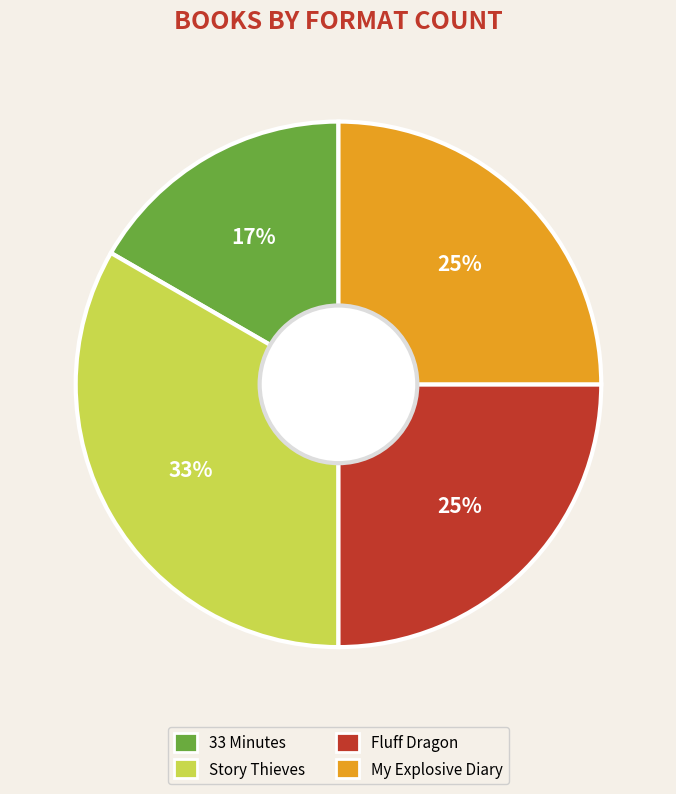

Does 33 Minutes account for over 50% of the chart?

No